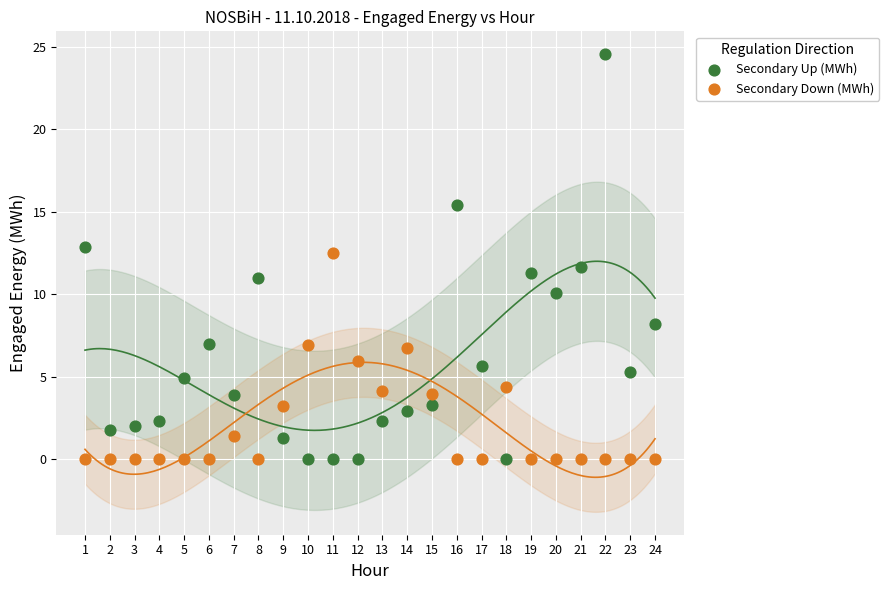

Which series reaches the maximum Y coordinate?

Secondary Up (MWh)